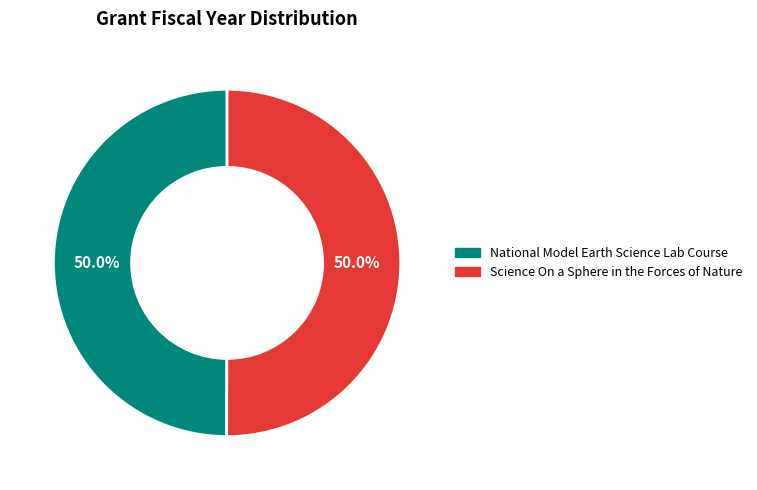

Approximately how many times larger is the value at National Model Earth Science Lab Course compared to Science On a Sphere in the Forces of Nature?

1.0